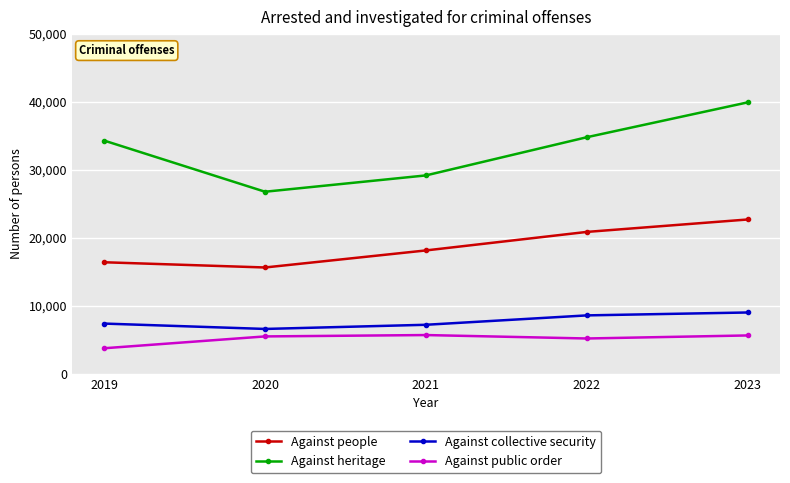

What is the spread (max minus min) of values at 2021?

23502